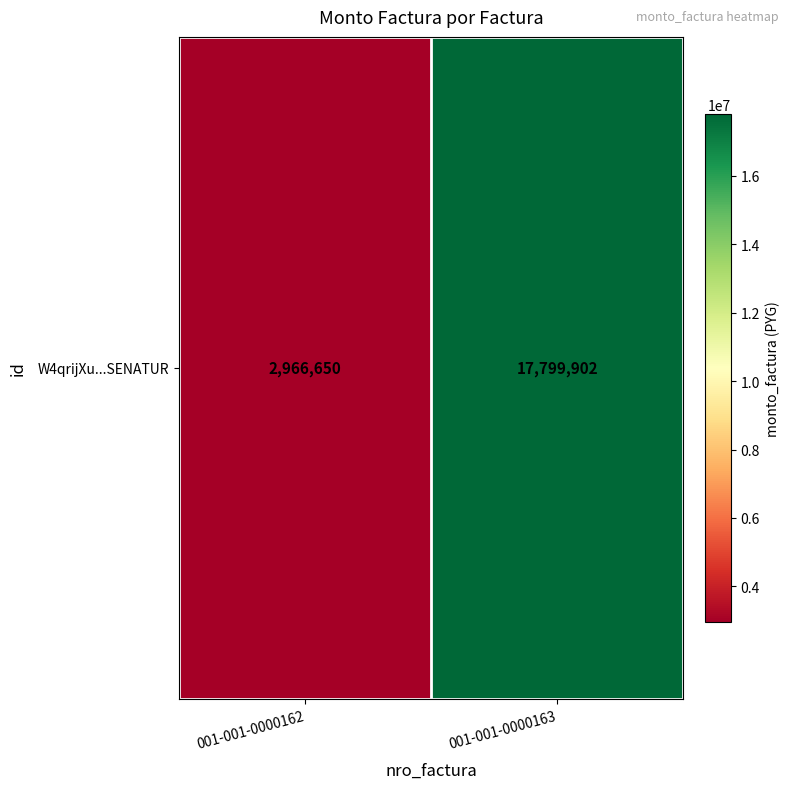

Is it true that the value at 001-001-0000162 is 2966650?

True